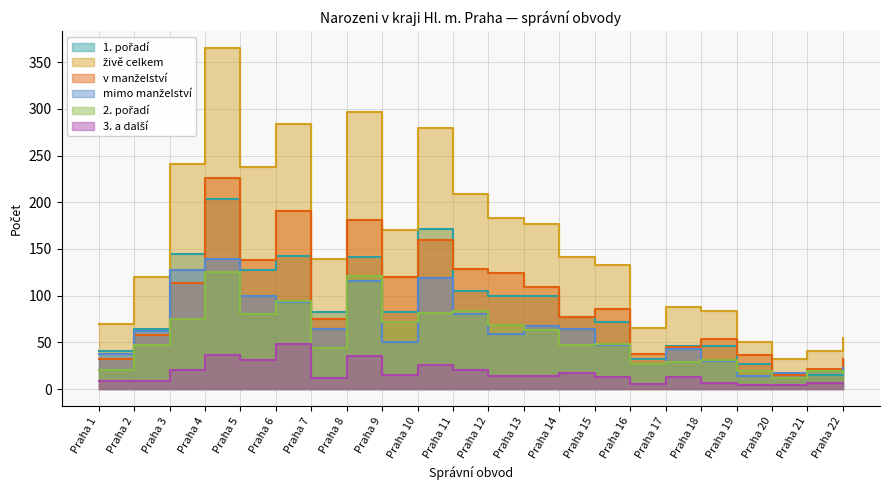

Count the number of data series in this chart.

6